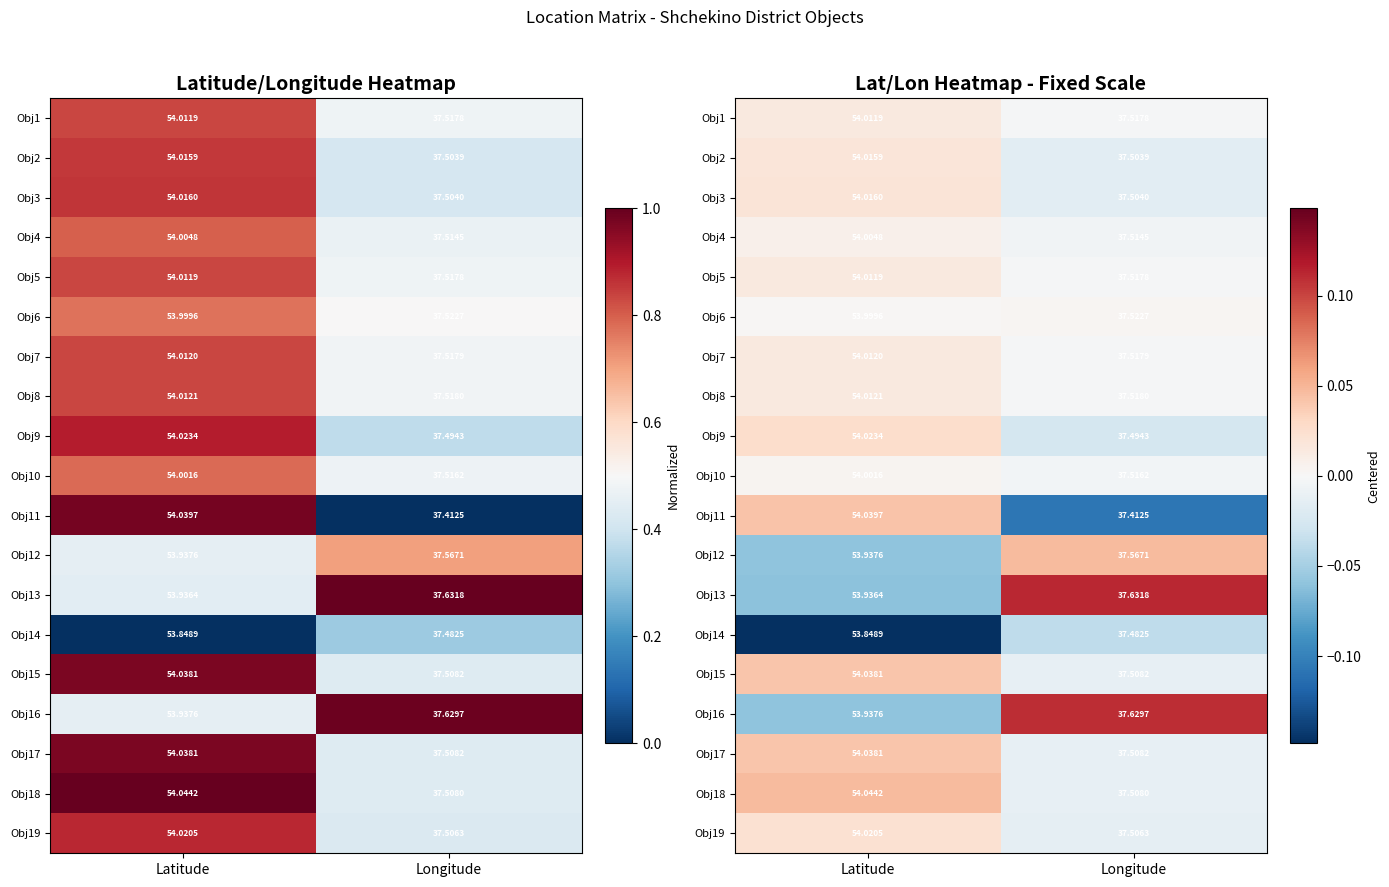

At Longitude, list the series in order from smallest to largest.

Obj11, Obj14, Obj9, Obj2, Obj3, Obj19, Obj18, Obj15, Obj17, Obj4, Obj10, Obj1, Obj5, Obj7, Obj8, Obj6, Obj12, Obj16, Obj13